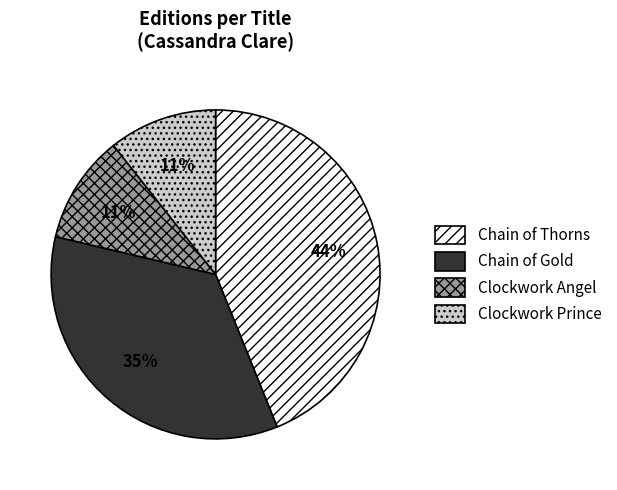

Approximately how many times larger is the value at Clockwork Prince compared to Clockwork Angel?

1.0